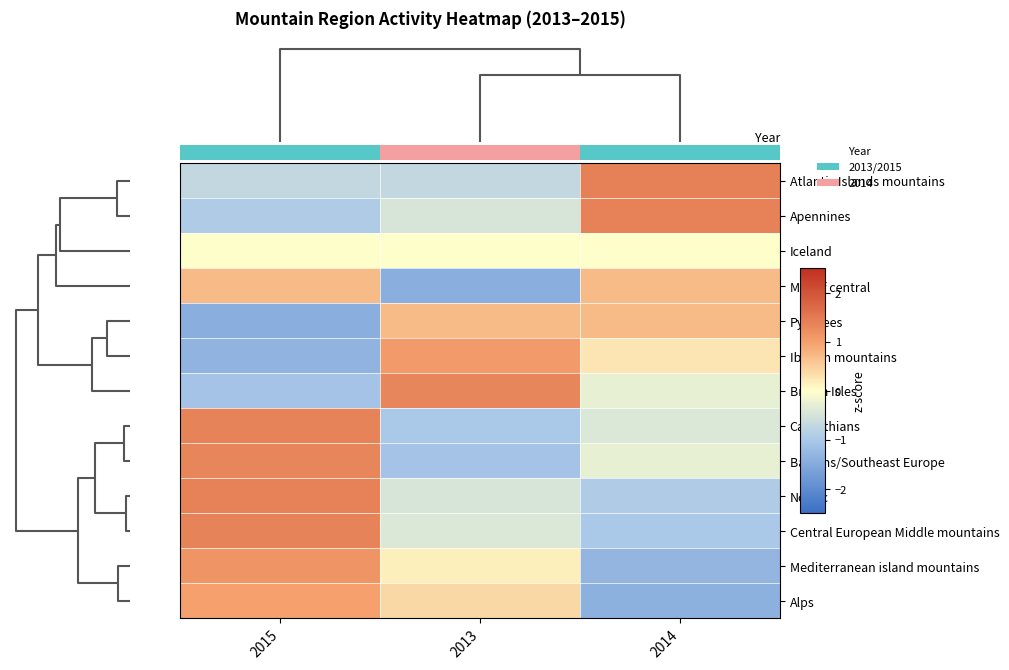

Between 2015 and 2014, which is larger?

2014